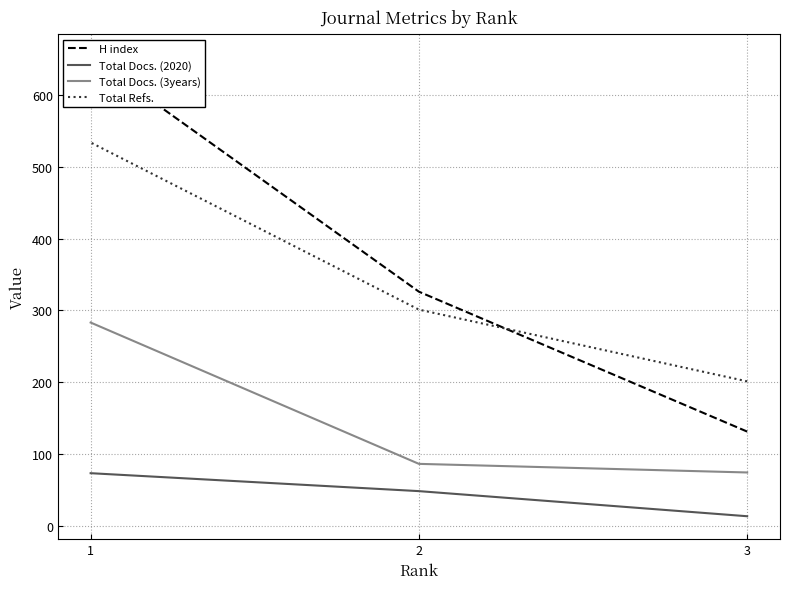

What is the sum of all Total Docs. (3years) values?

443